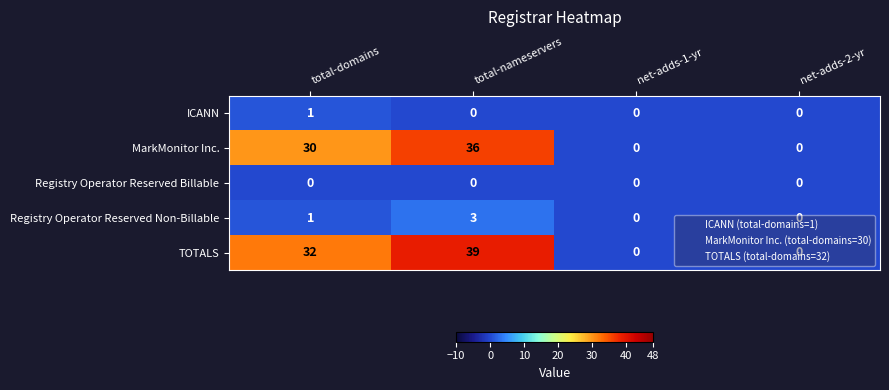

Which series has the largest total across all categories?

TOTALS